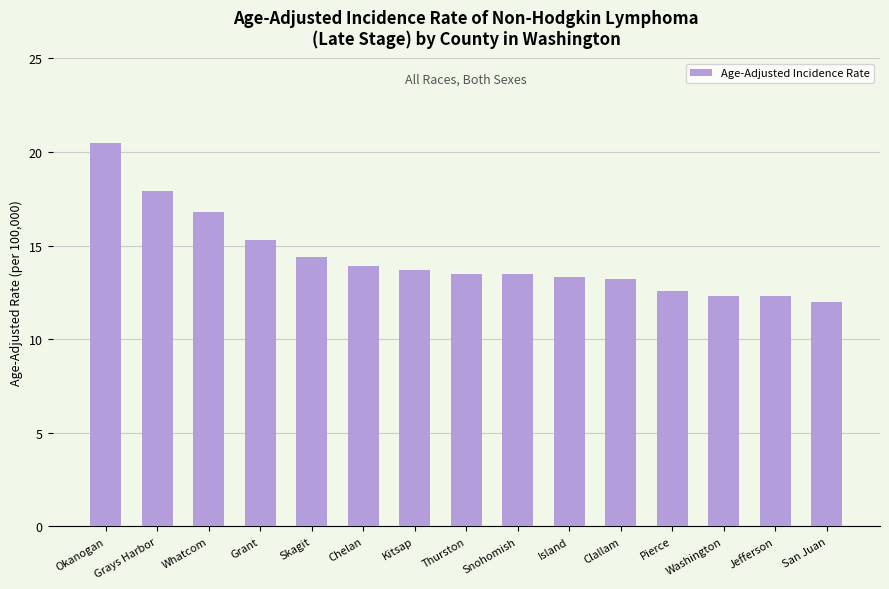

The value at San Juan is 17.7. True or false?

False